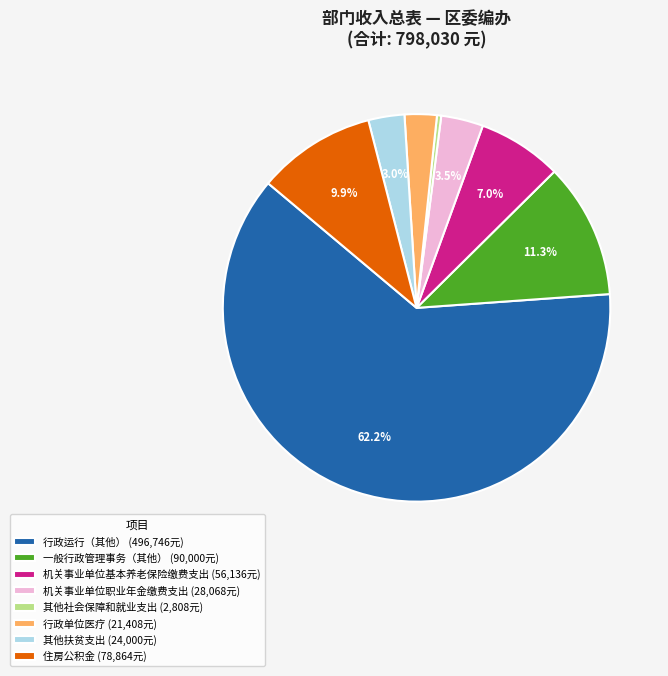

What is the majority slice?

行政运行（其他）